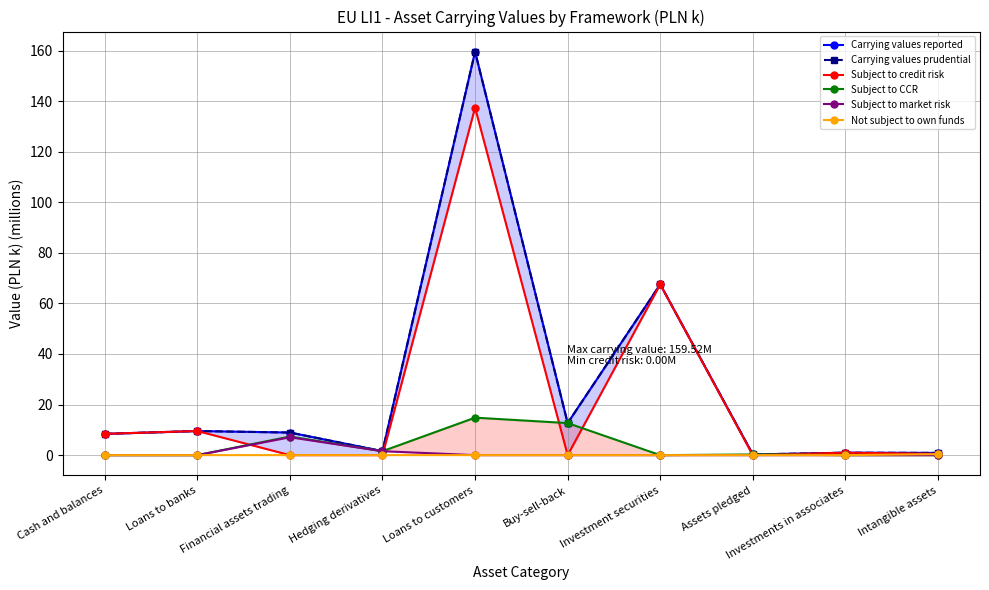

Is it true that Carrying values reported equals 8.9 at Financial assets trading?

True